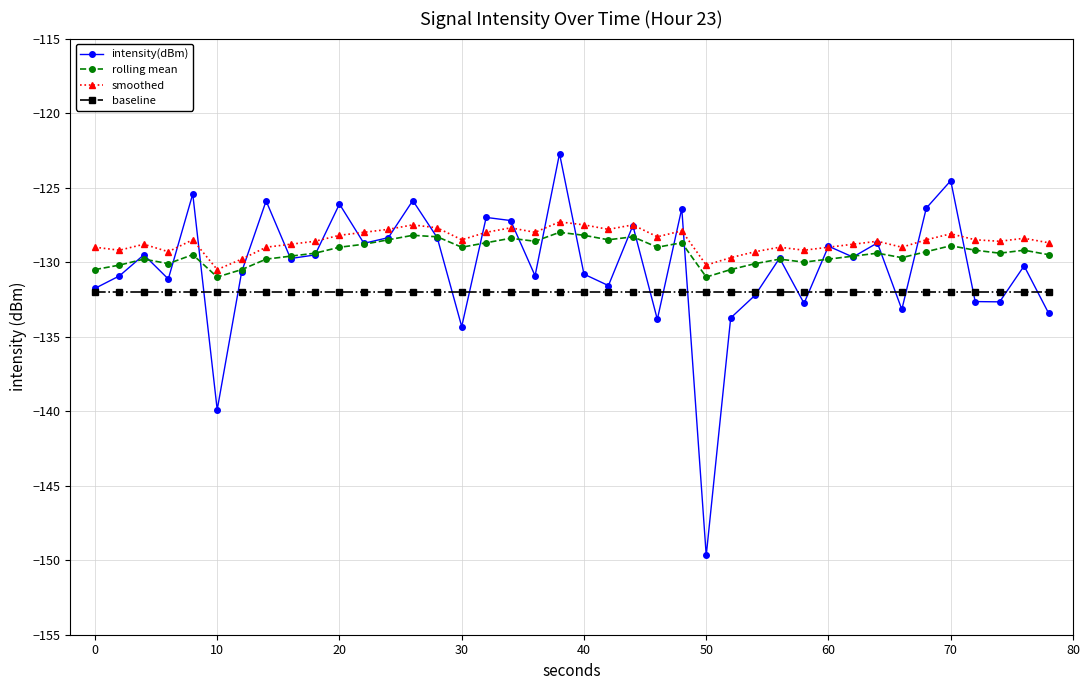

What is the minimum value for smoothed?

-130.5